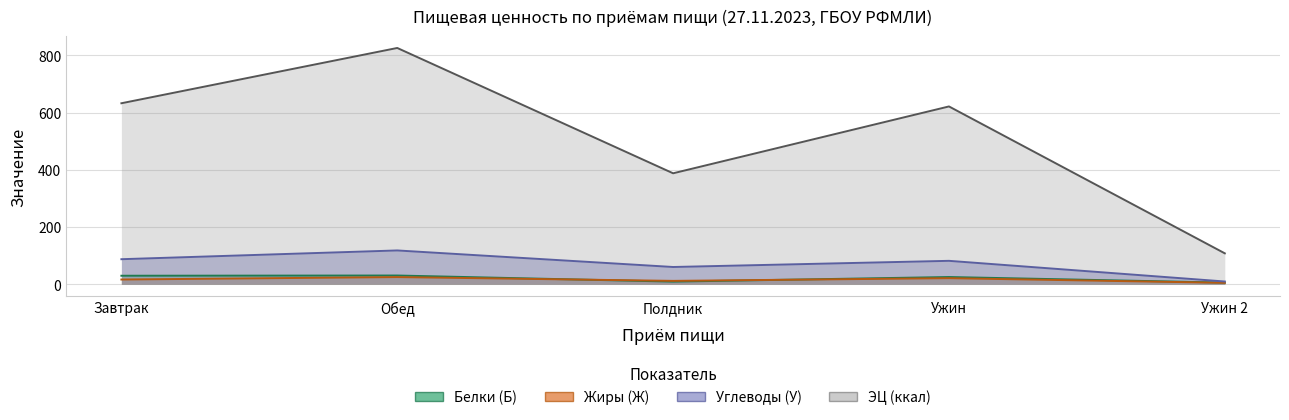

Count the number of data series in this chart.

4